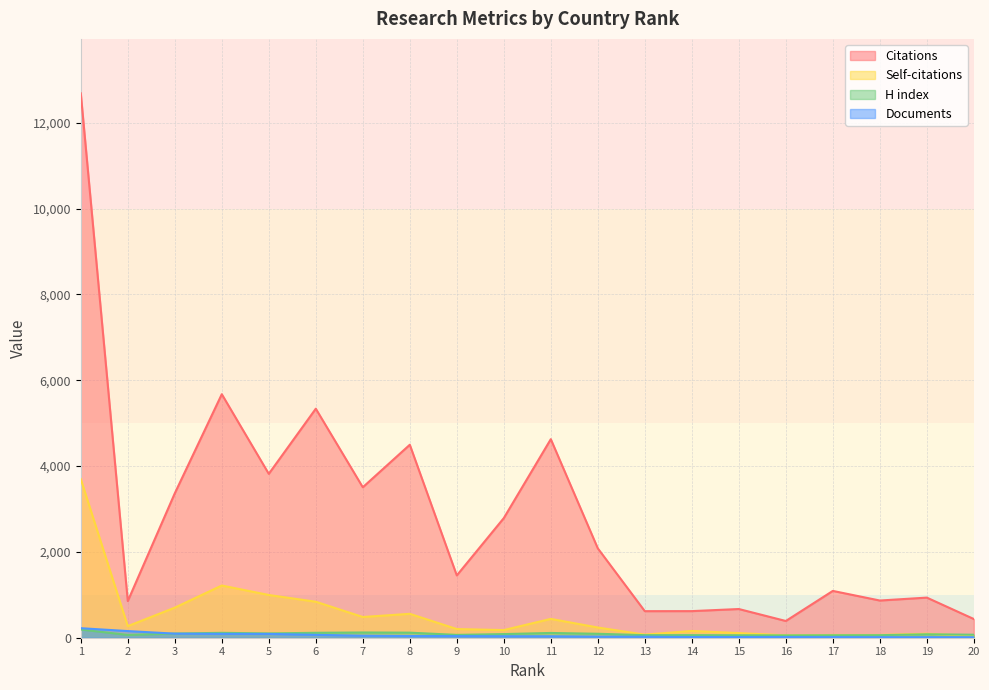

What is the sum of all Self-citations values?

10474